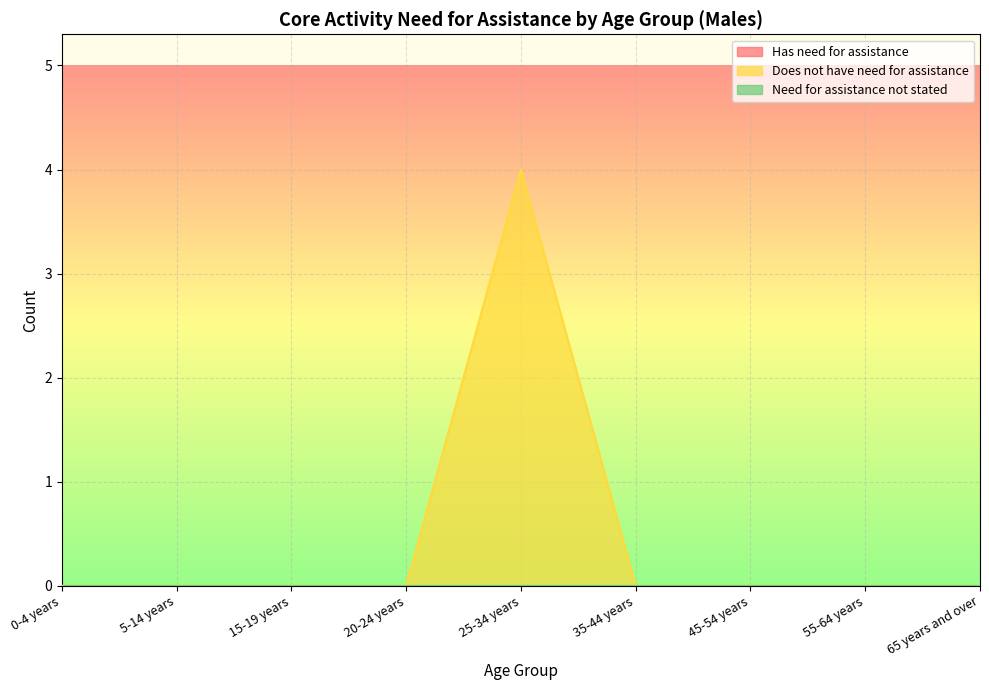

How many distinct data groups are displayed?

3